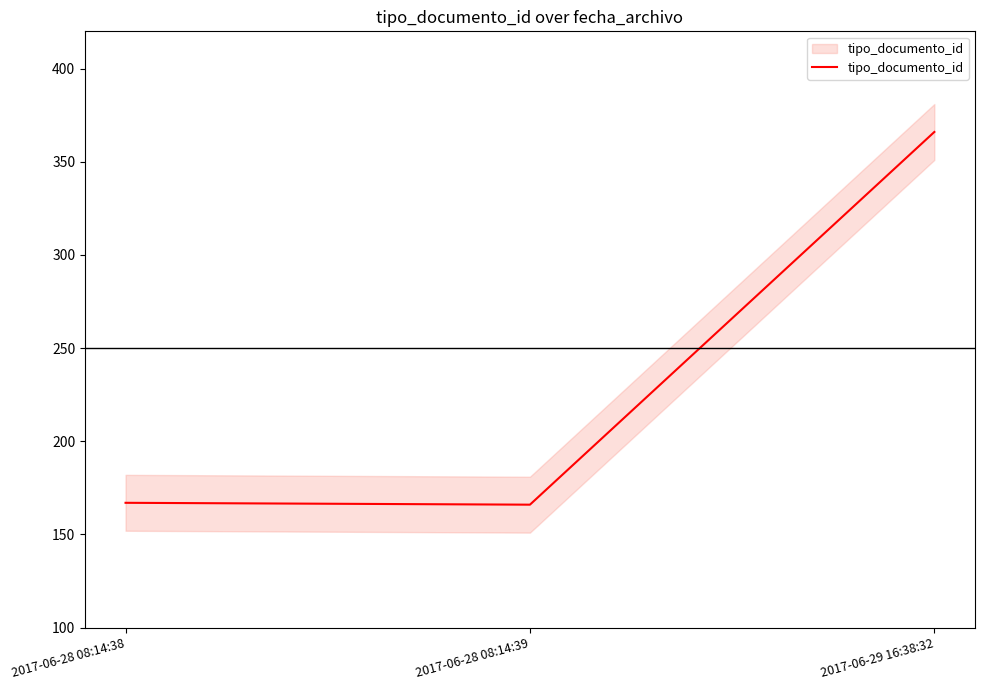

What is the change in value from 2017-06-28 08:14:39 to 2017-06-29 16:38:32?

+200